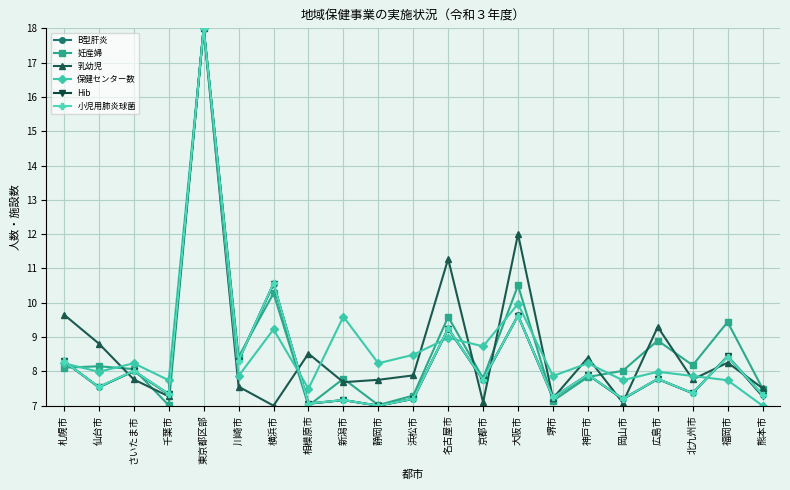

Which series changed the most between さいたま市 and 大阪市?

乳幼児